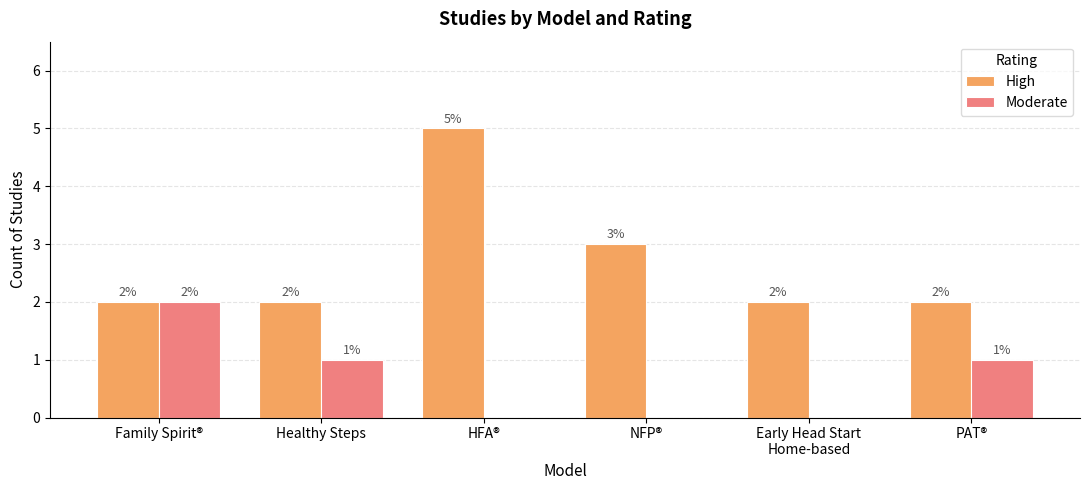

What is the sum of all High values?

16